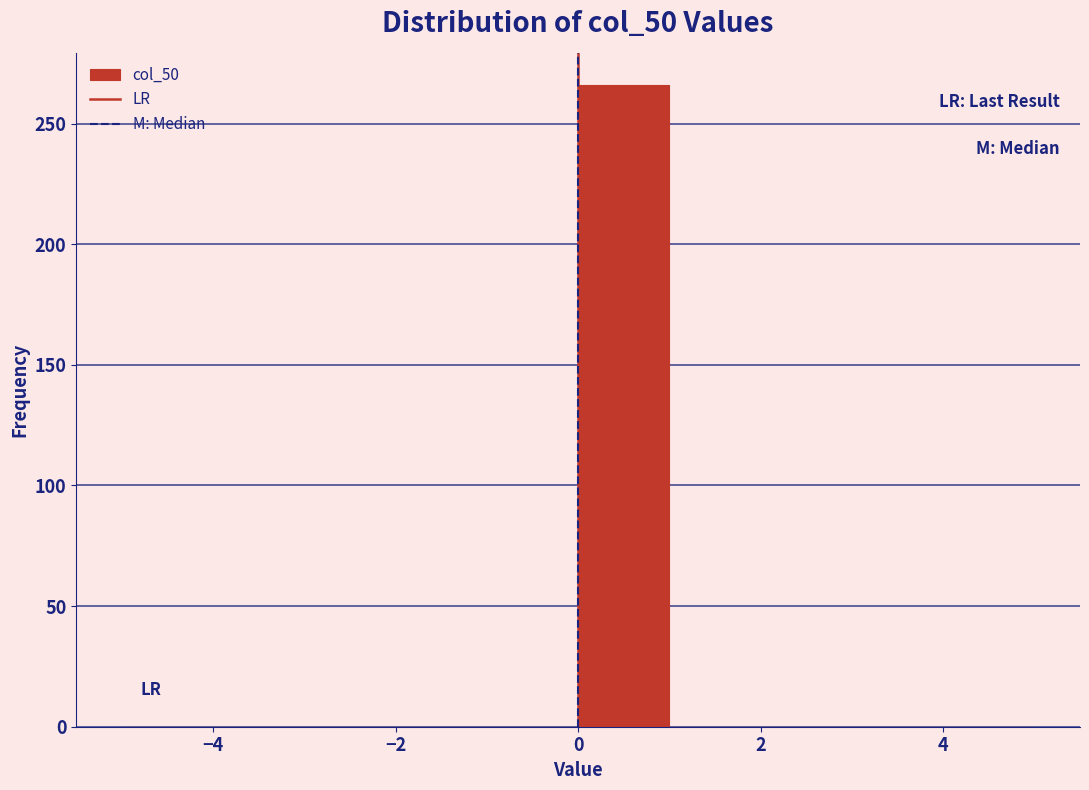

Which range on the x-axis has the tallest bar?

0 to 1